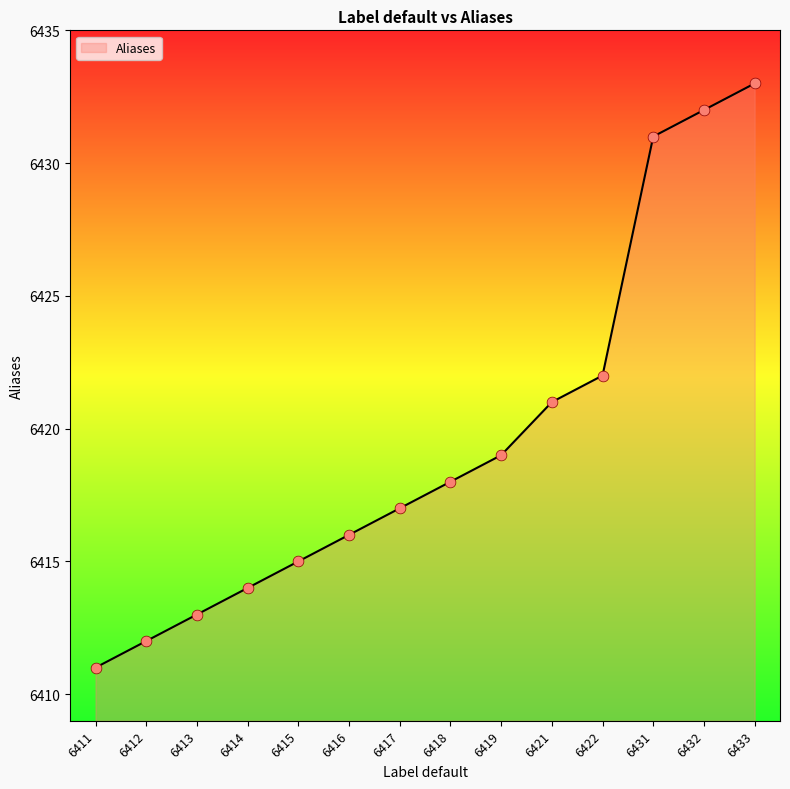

What is the change in value from 6417 to 6432?

+15